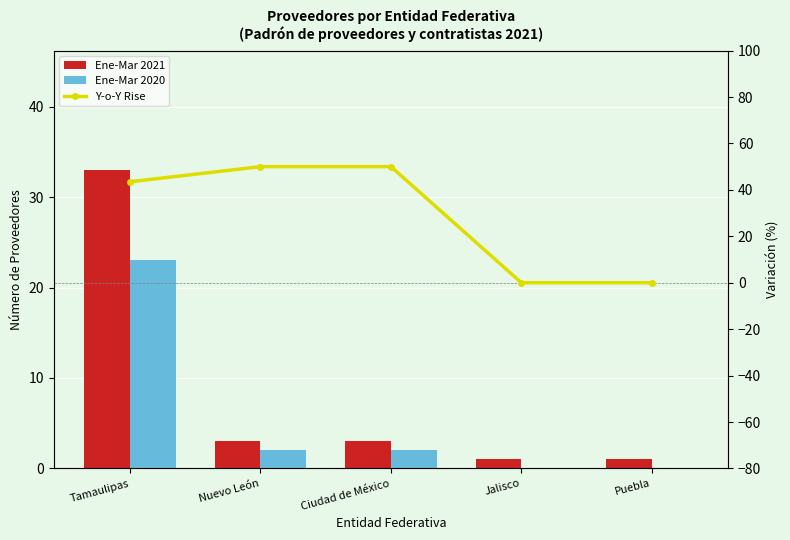

What is the difference between the highest and lowest values at Jalisco?

1.0